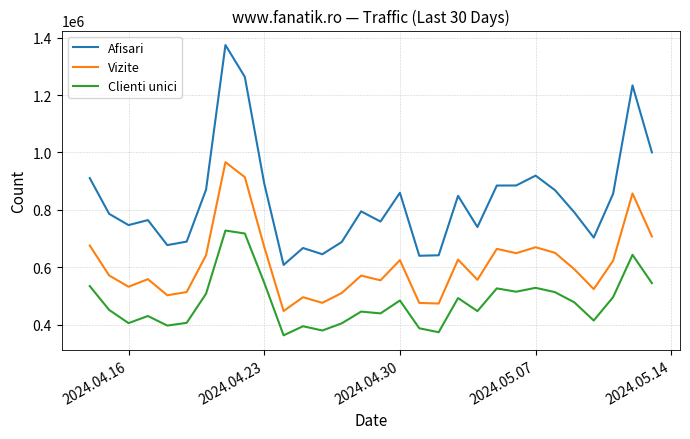

Which series has the largest range (max minus min)?

Afisari